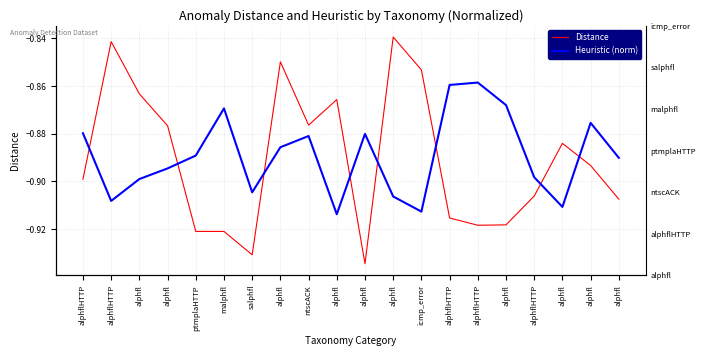

Rank the series at alphfl from highest to lowest value.

Distance, Heuristic (norm)